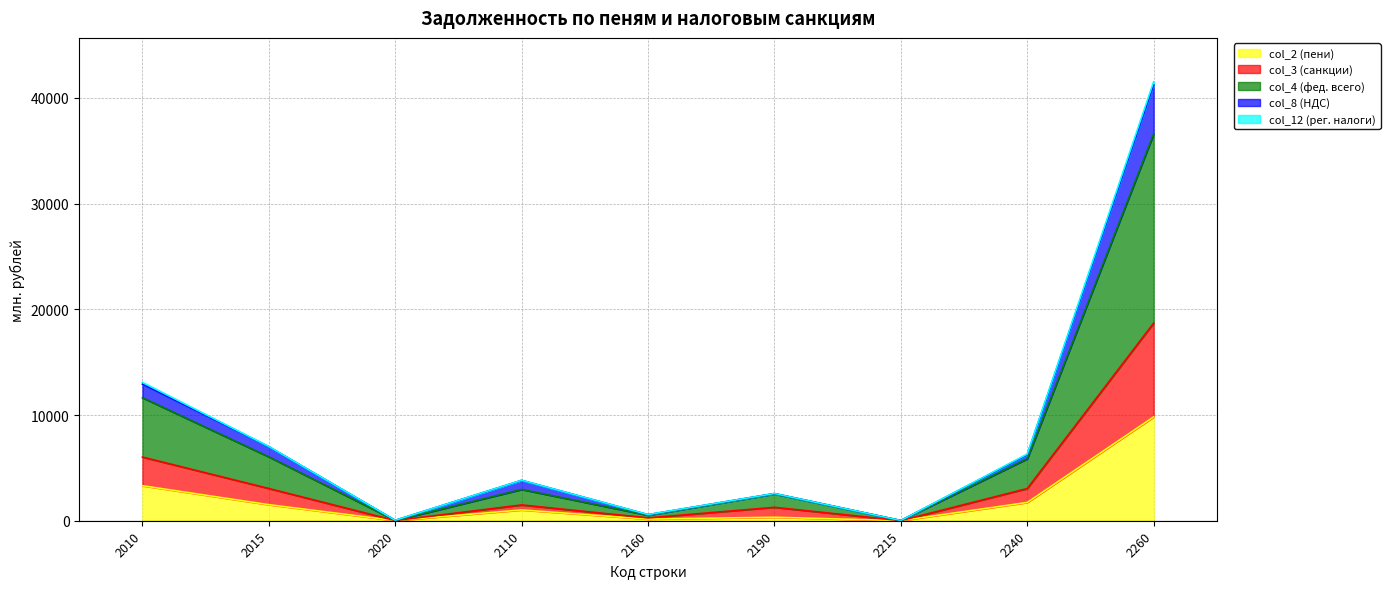

The value of col_4 (фед. всего) at 2160 is 269.9. True or false?

True